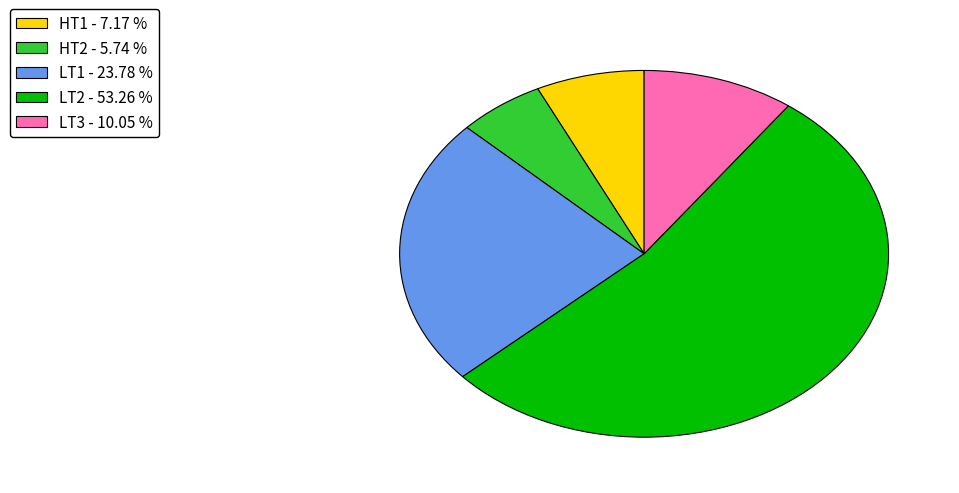

Approximately how many times larger is the value at HT1 compared to LT1?

0.3